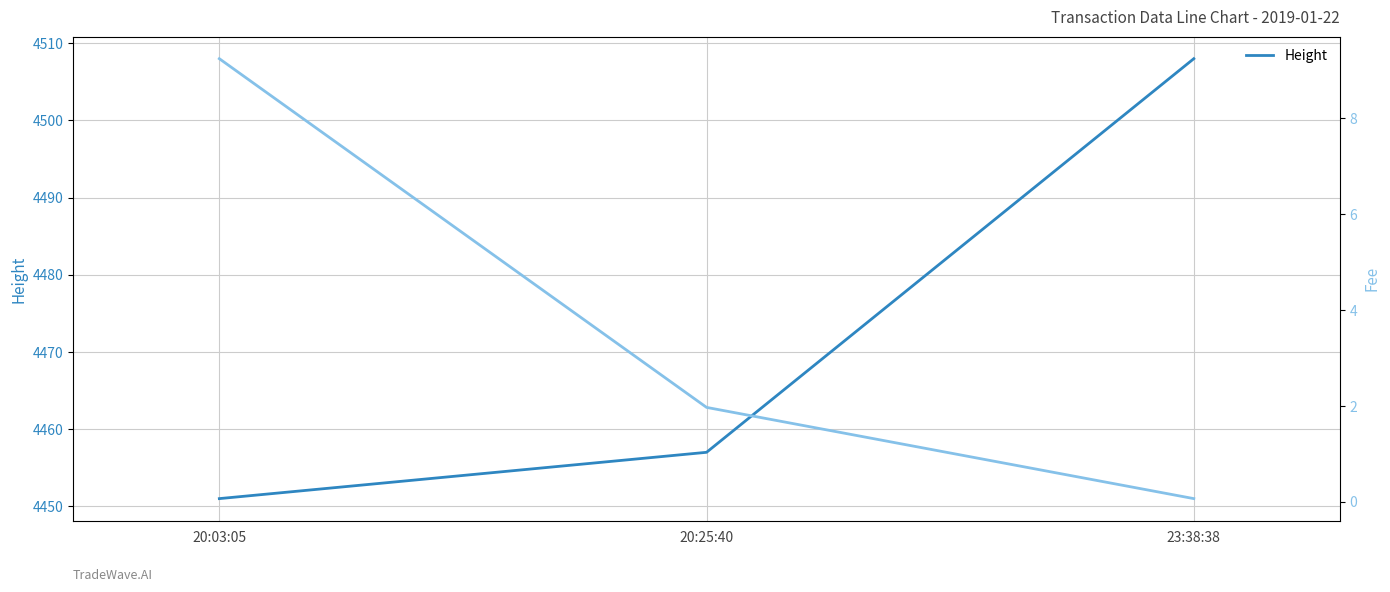

The value of Height at 20:25:40 is 4457.0. True or false?

True